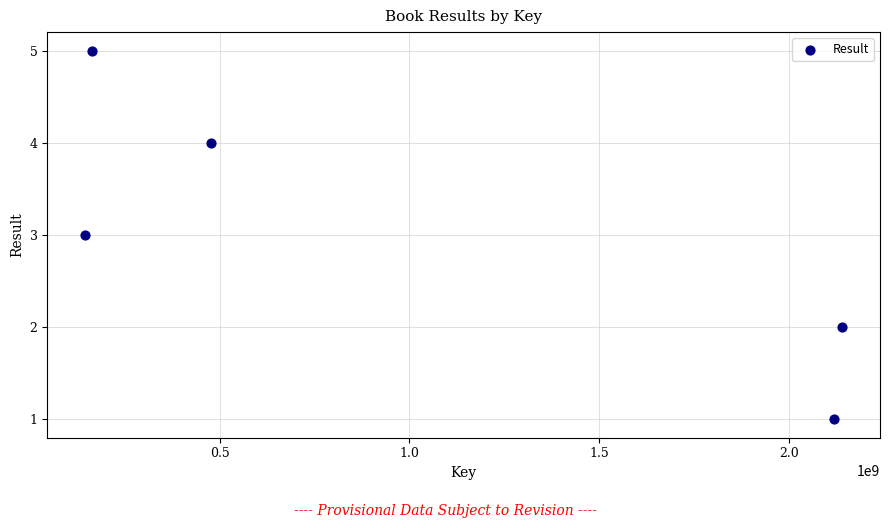

What is the range of X values (max minus min)?

1995714005